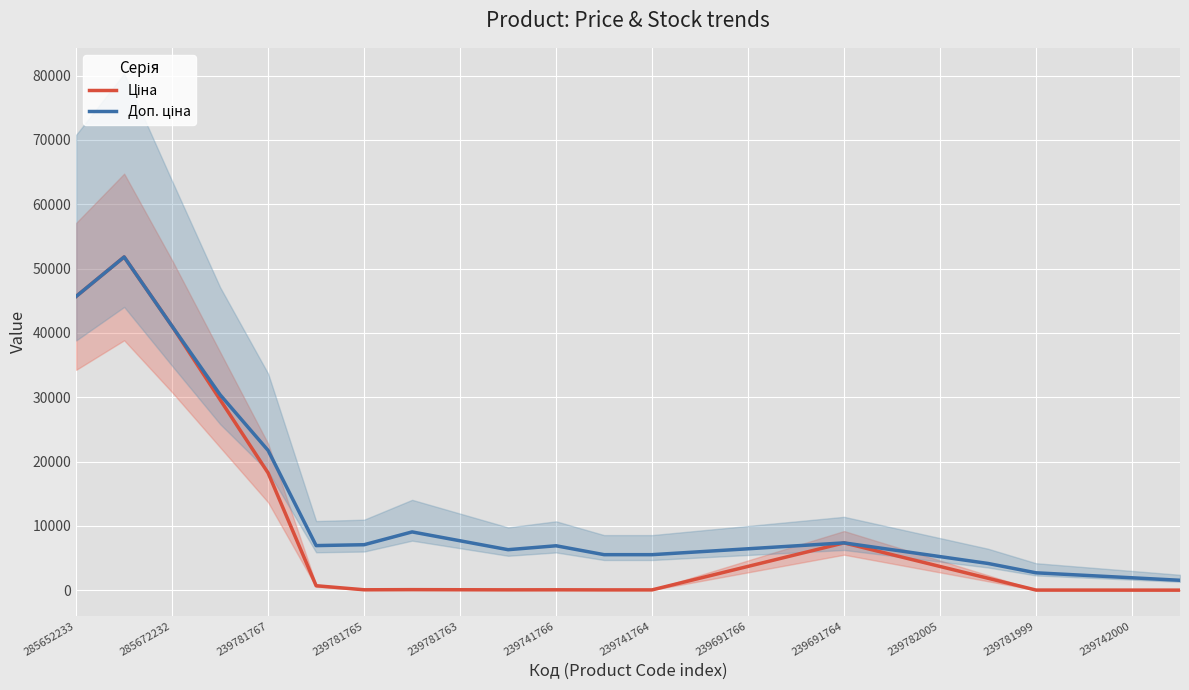

At how many categories does at least one series exceed 47111?

1